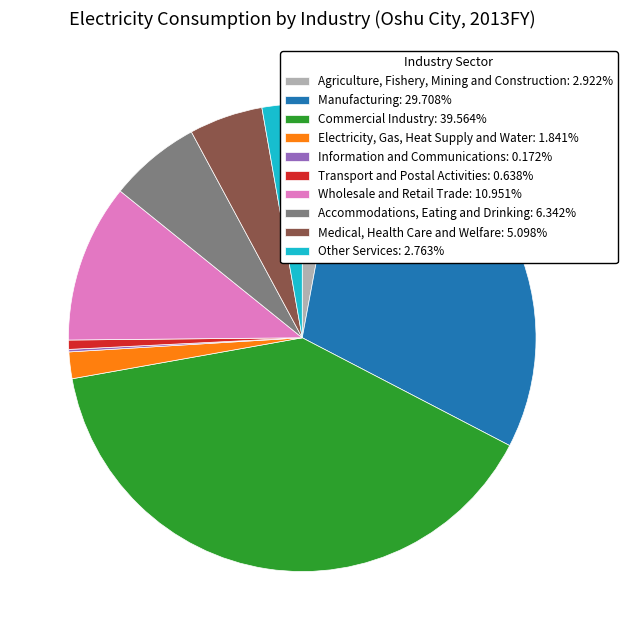

The Manufacturing slice represents 30% of the pie. True or false?

True